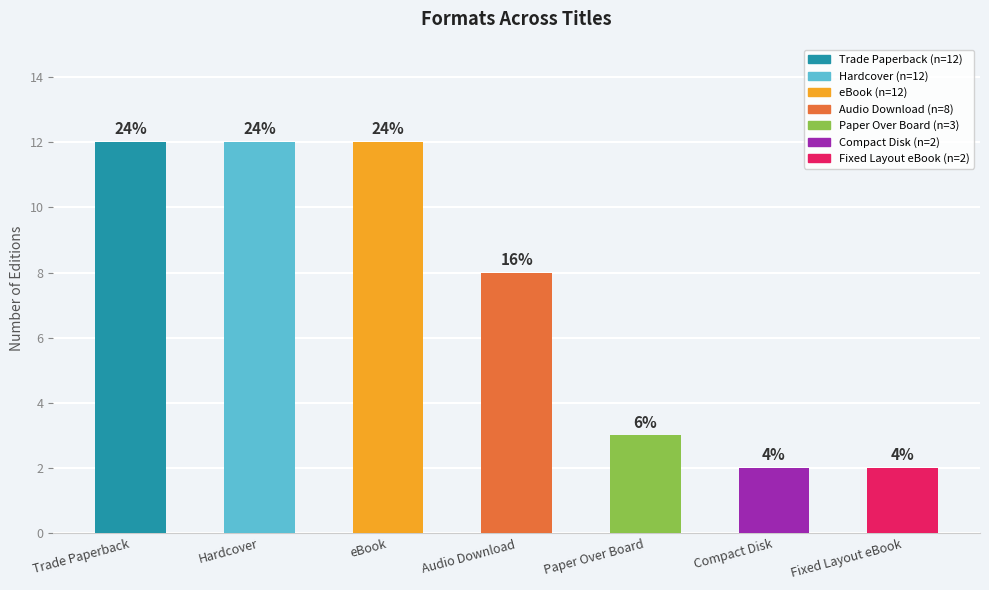

Where is the data nearest to the value 7?

Audio Download